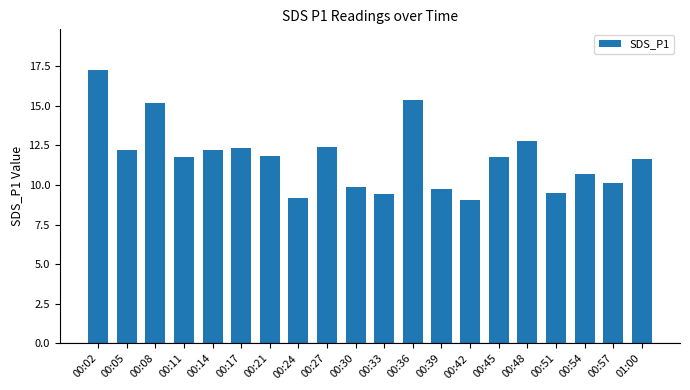

How many data points are less than 11?

8